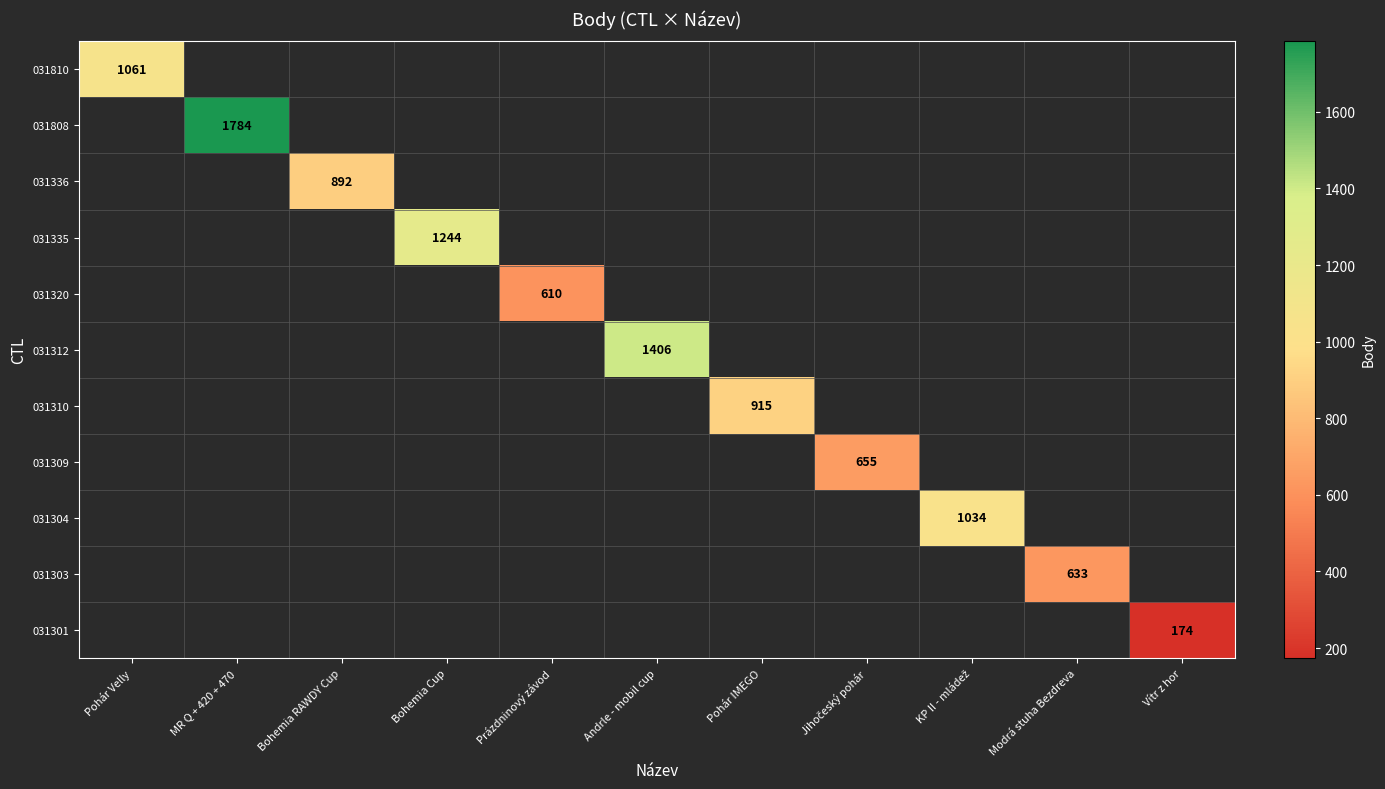

How many positive values does the 031304 series have?

1